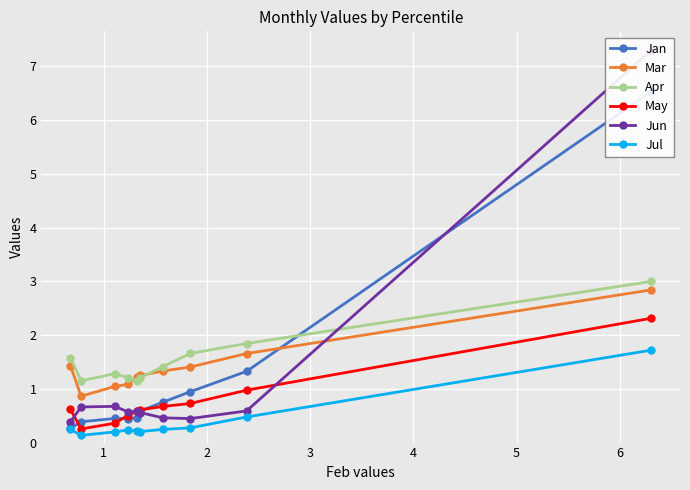

What is the lowest value of the May series?

0.3